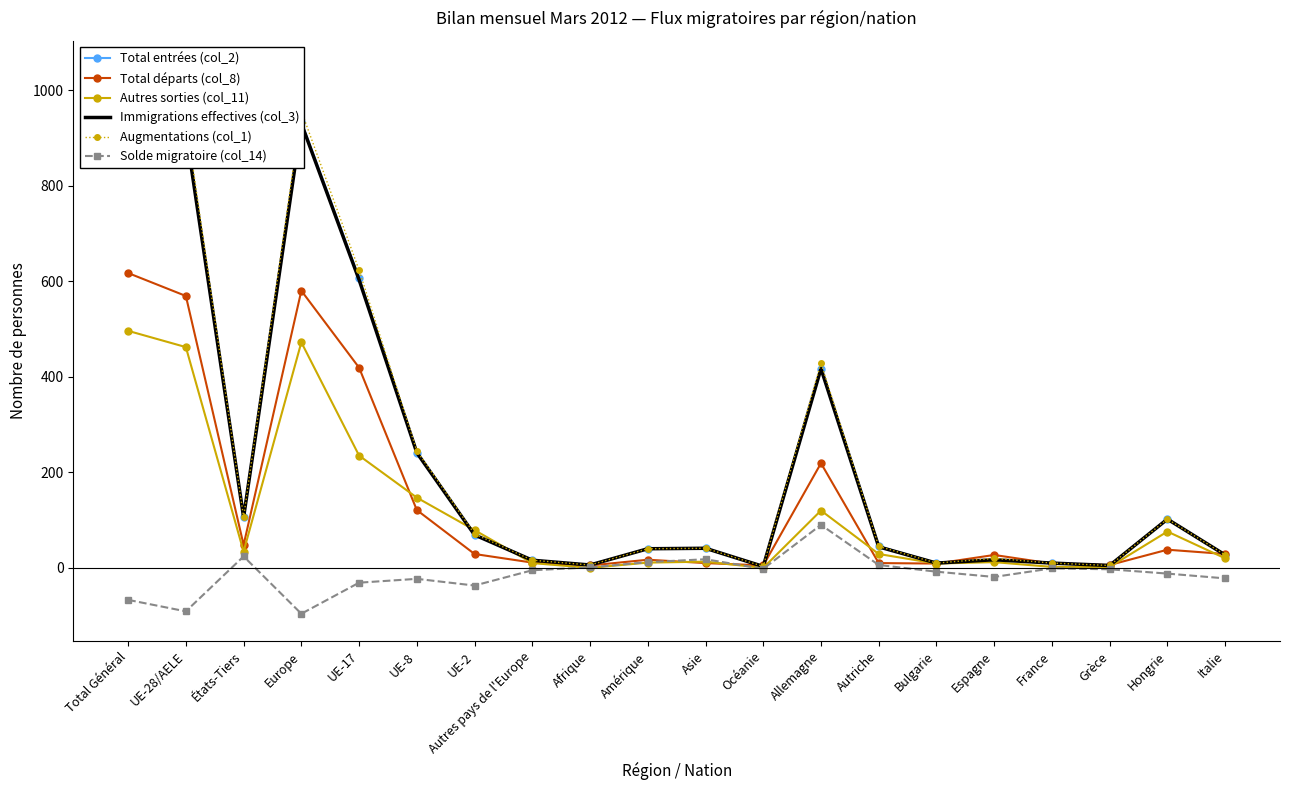

True or false: Total départs (col_8) and Immigrations effectives (col_3) cross at least once.

True